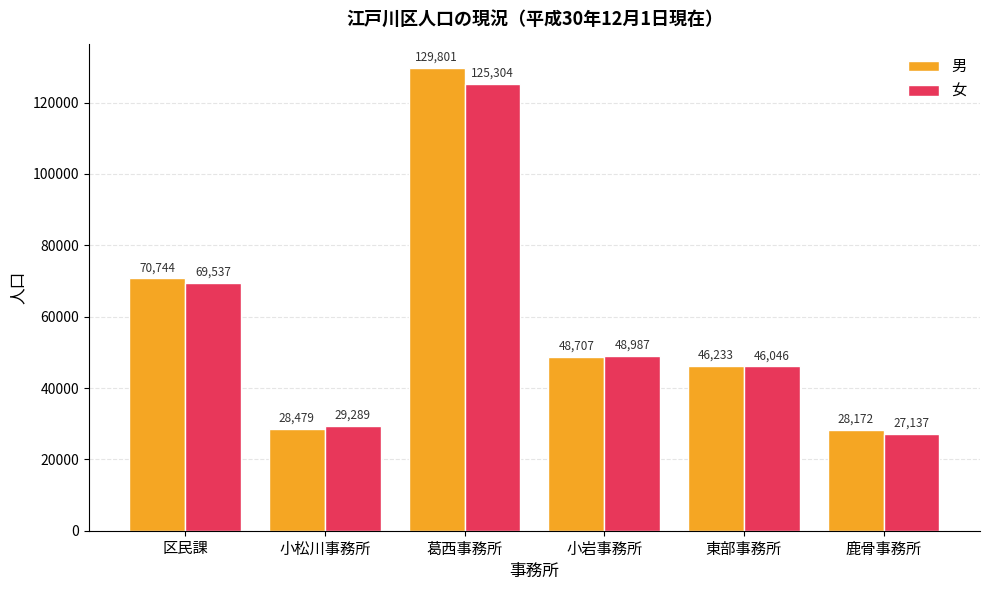

Rank the series by their maximum value, from lowest to highest.

女, 男